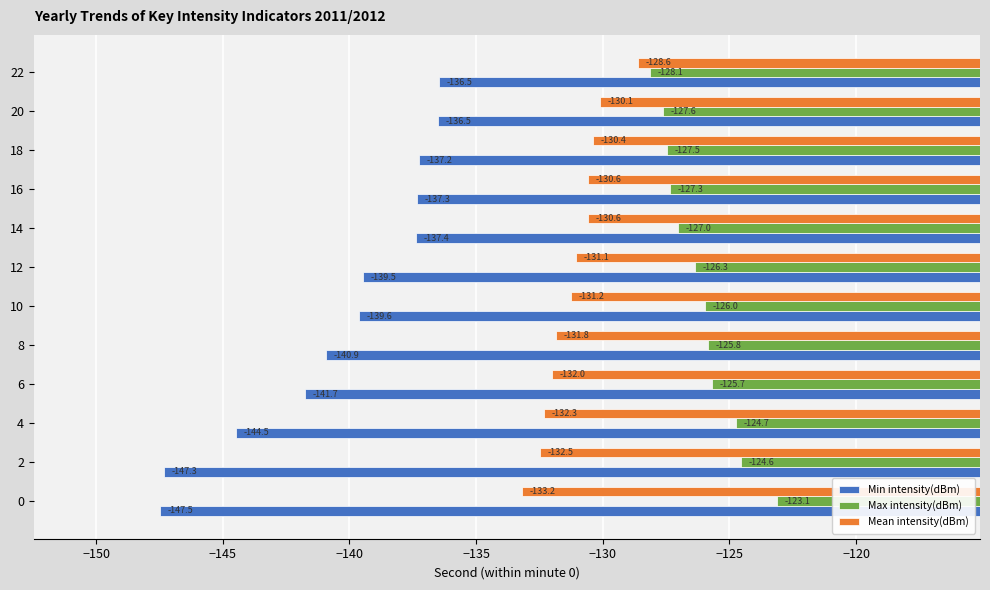

The value of Mean intensity(dBm) at 10 is -78.8. True or false?

False